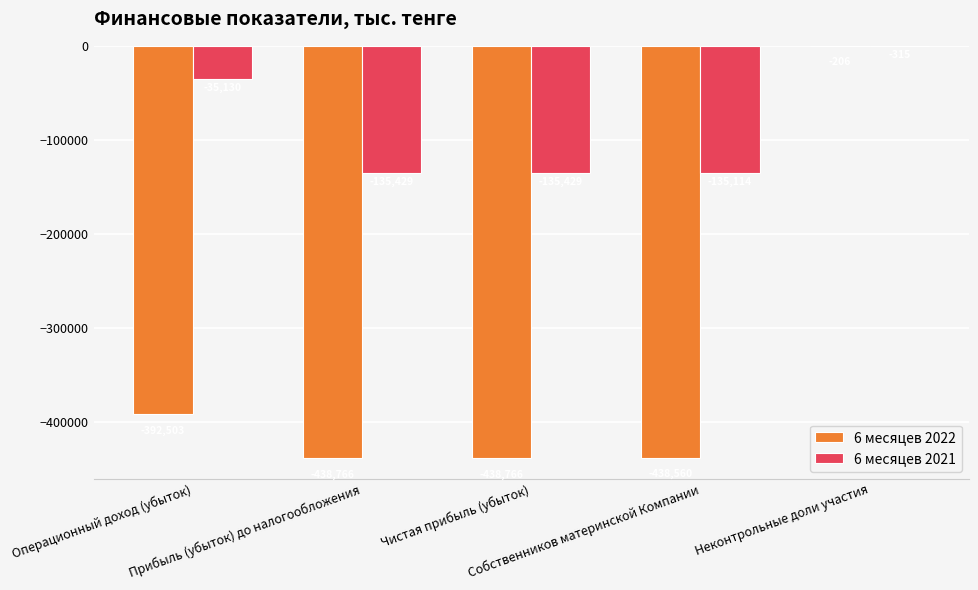

Between Прибыль (убыток) до налогообложения and Неконтрольные доли участия, which series saw the biggest shift?

6 месяцев 2022